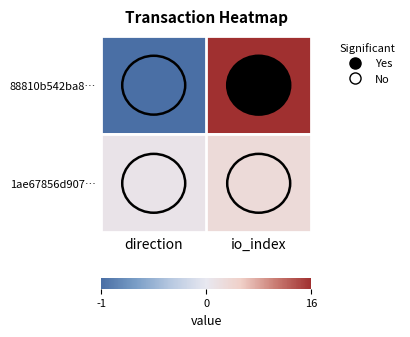

List the series in order of their overall mean, lowest first.

1ae67856d907…, 88810b542ba8…